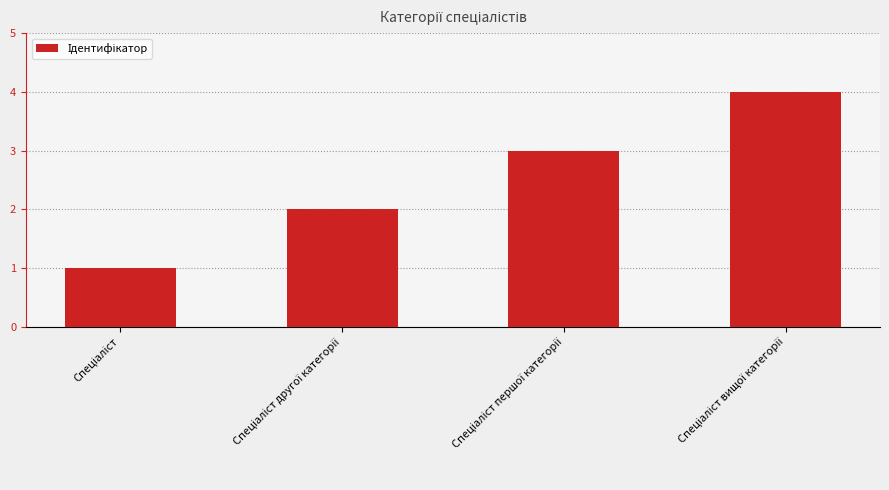

How many series are shown in this chart?

1